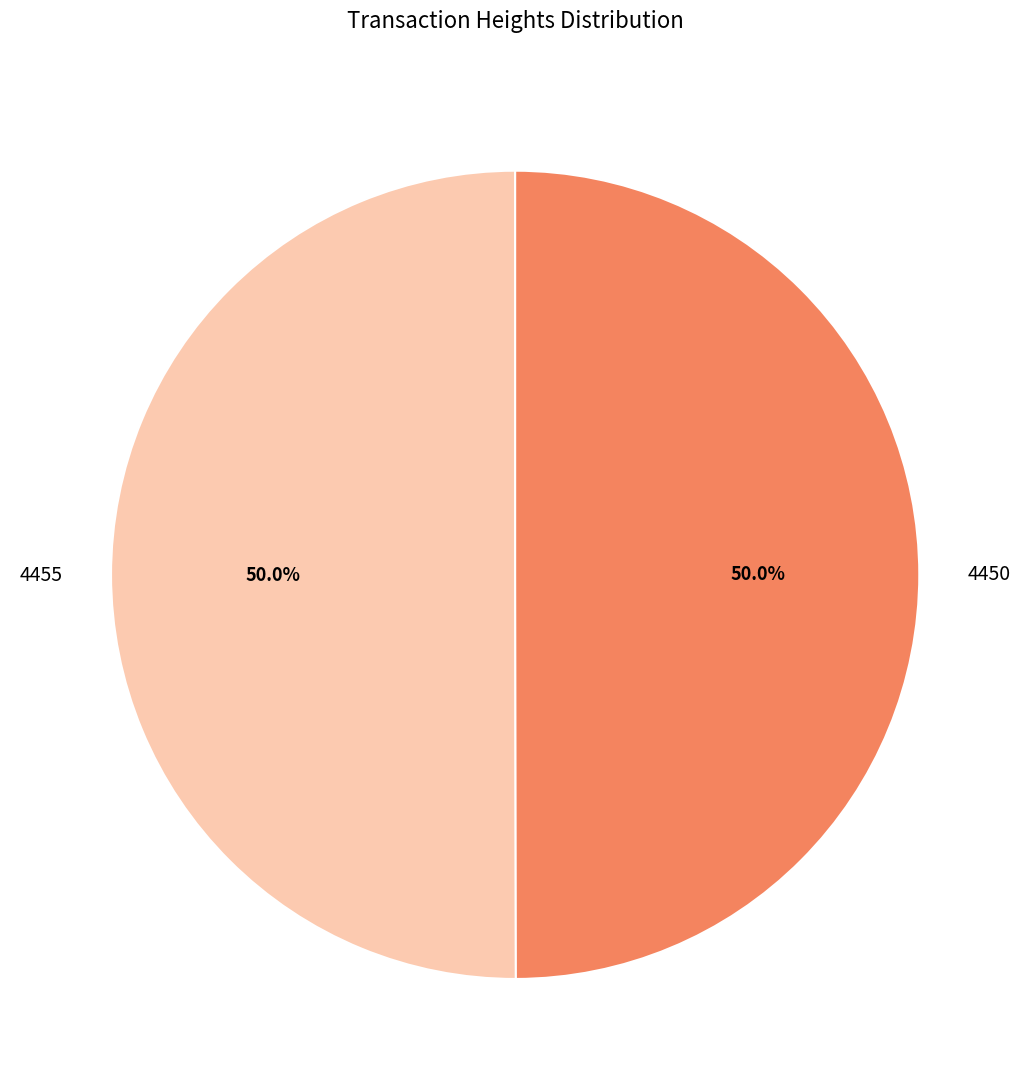

What is the ratio of the value at 4455 to the value at 4450?

1.0